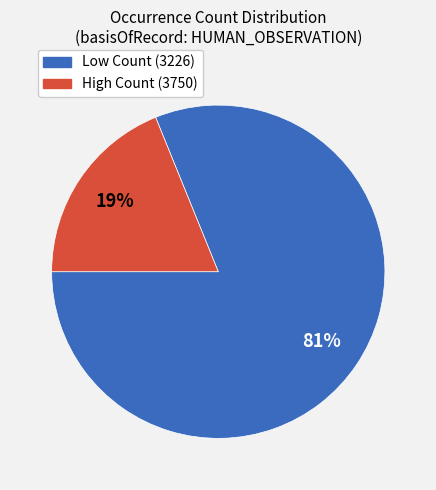

To the nearest percent, what is the average slice percentage?

50%